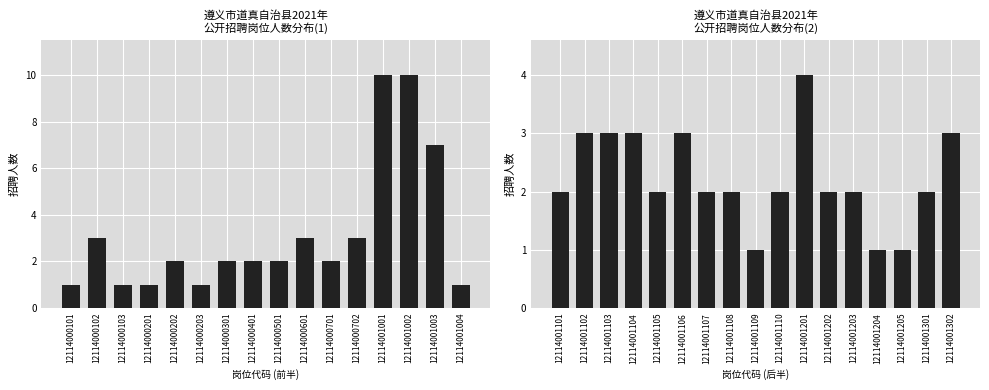

At which label is the value closest to 5?

12114001201